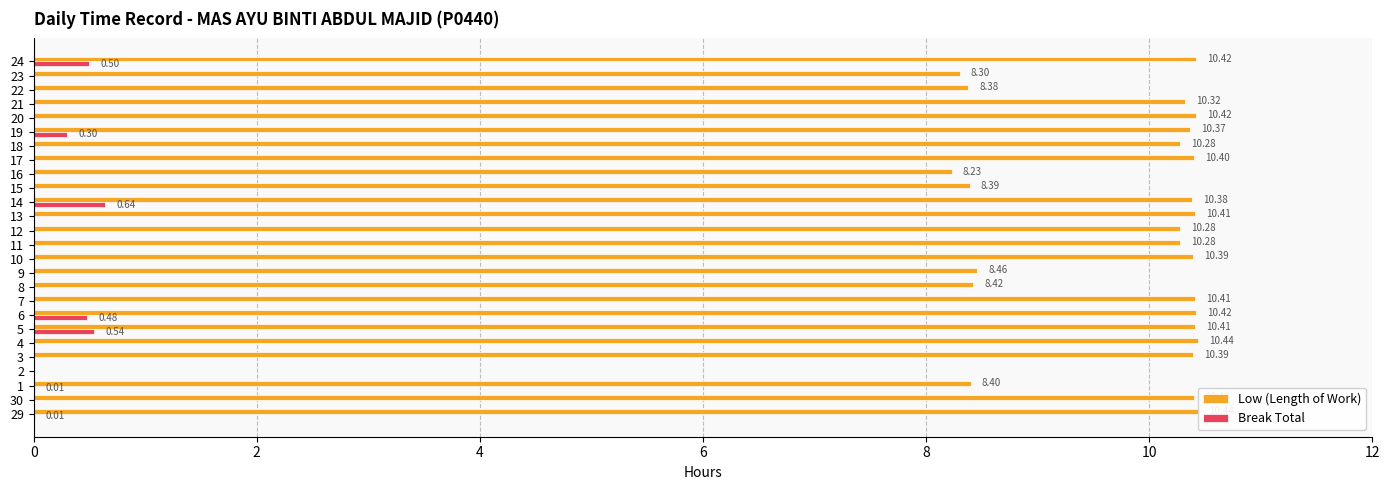

Which series has the largest total across all categories?

Low (Length of Work)